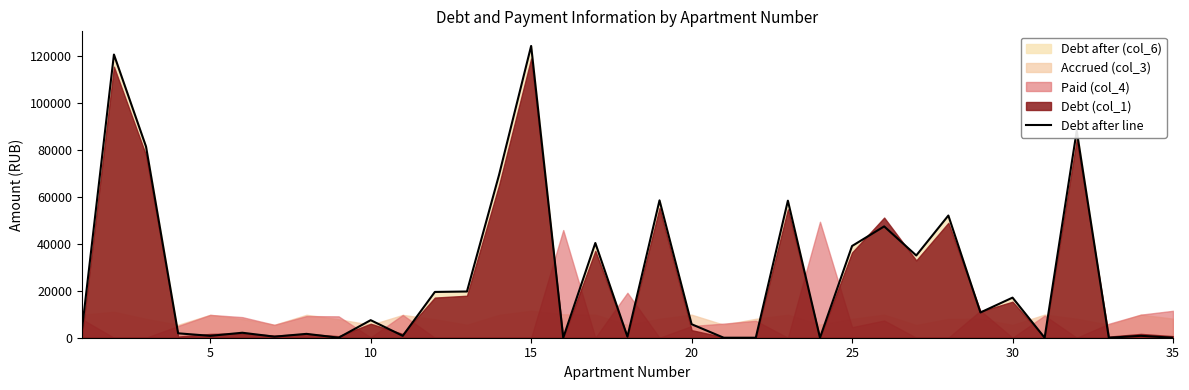

What is the highest value of the Debt after line series?

124258.6